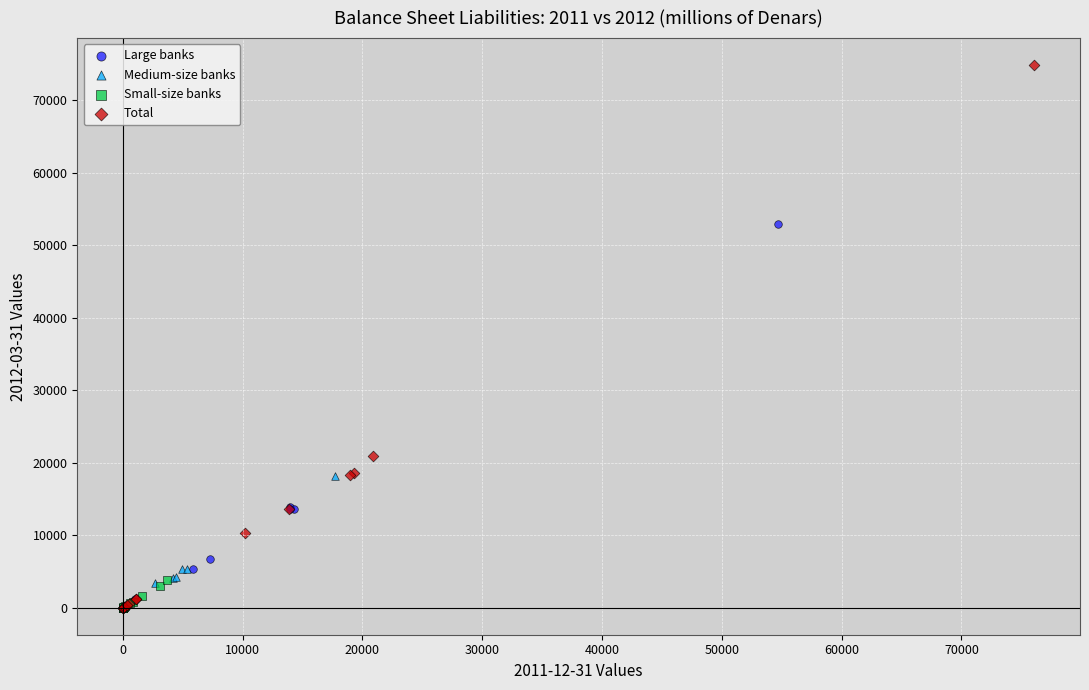

Which series has the widest spread of Y values?

Total